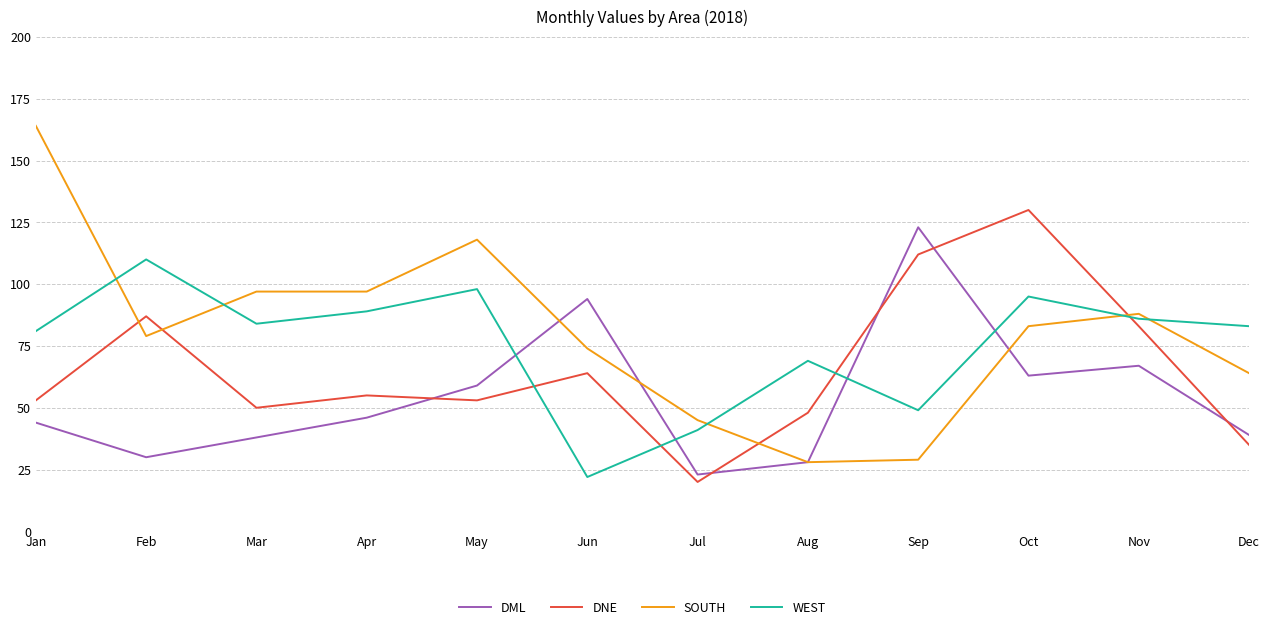

The DNE series shows 53 at Jan. True or false?

True